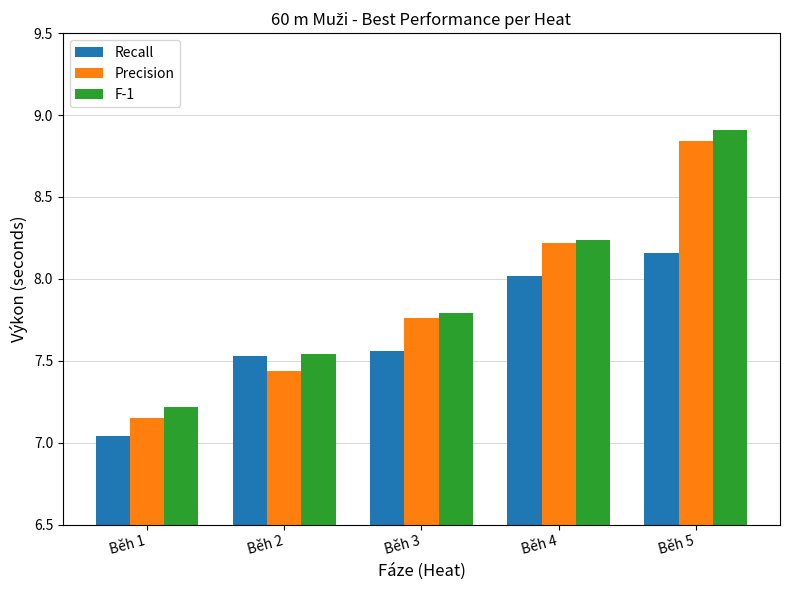

The F-1 series shows 4.5 at Běh 2. True or false?

False